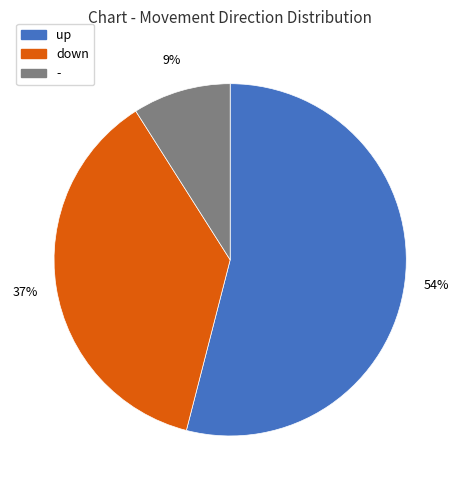

Is the sum of down and up greater than half?

Yes